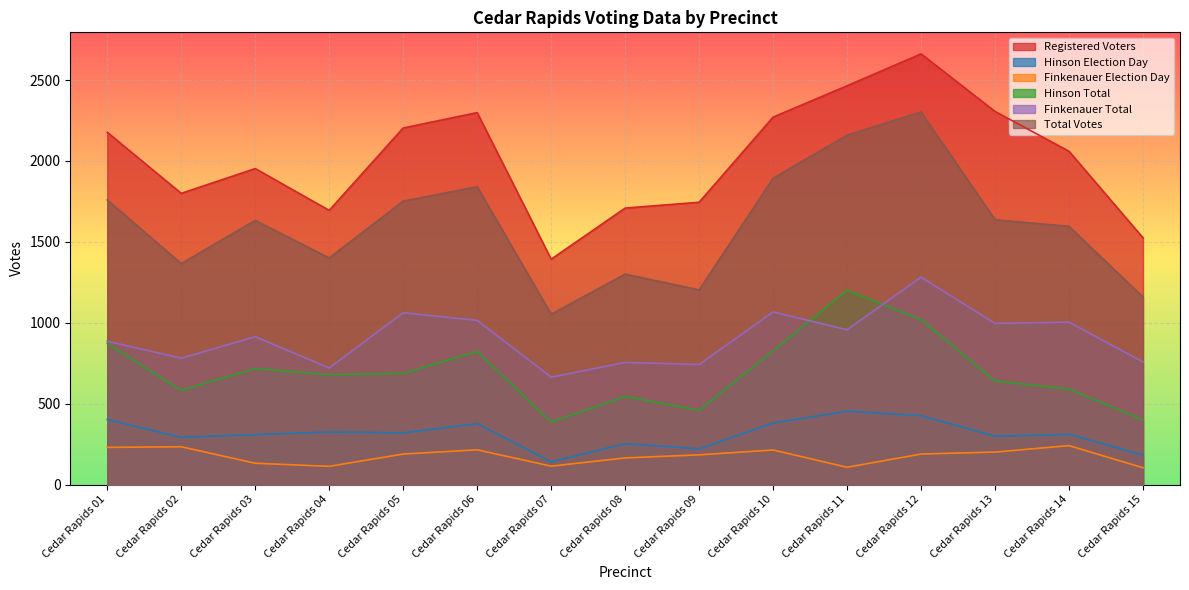

What are all the series names shown in the legend?

Registered Voters, Hinson Election Day, Finkenauer Election Day, Hinson Total, Finkenauer Total, Total Votes